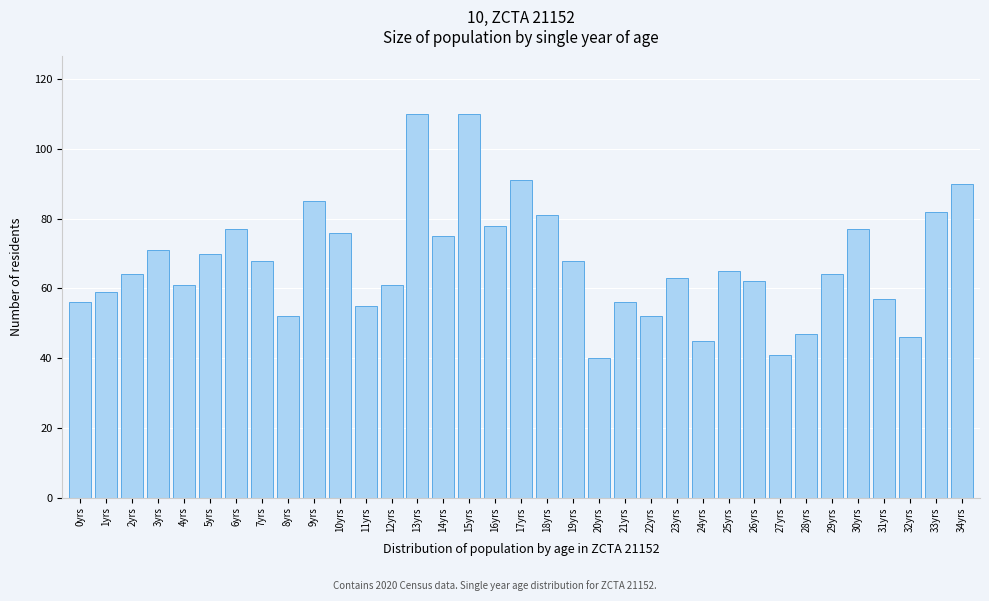

What position from the right is 15yrs?

20